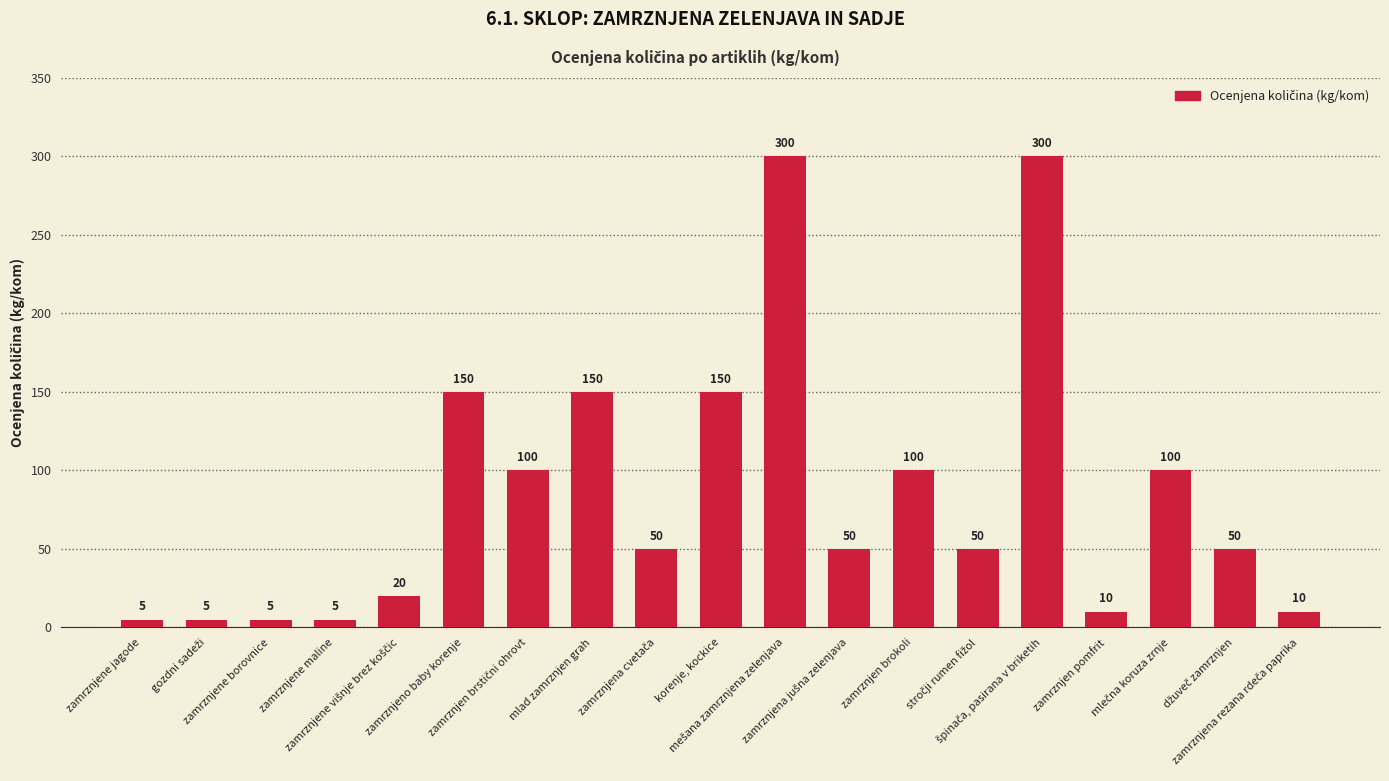

Reading left to right, what are all the values shown in this chart?

5	5	5	5	20	150	100	150	50	150	300	50	100	50	300	10	100	50	10